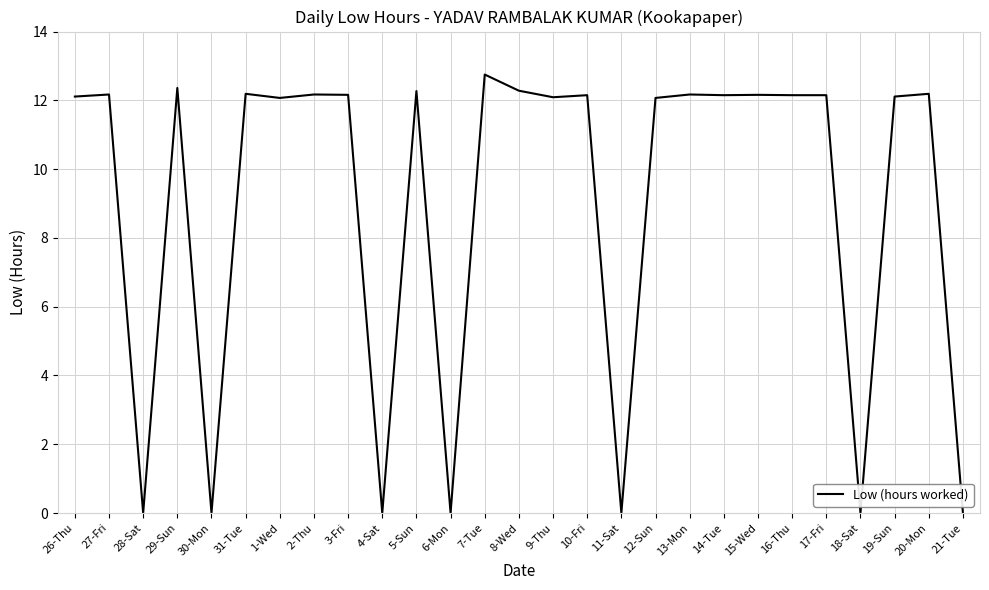

Is it true that the value at 16-Thu is 12.2?

True